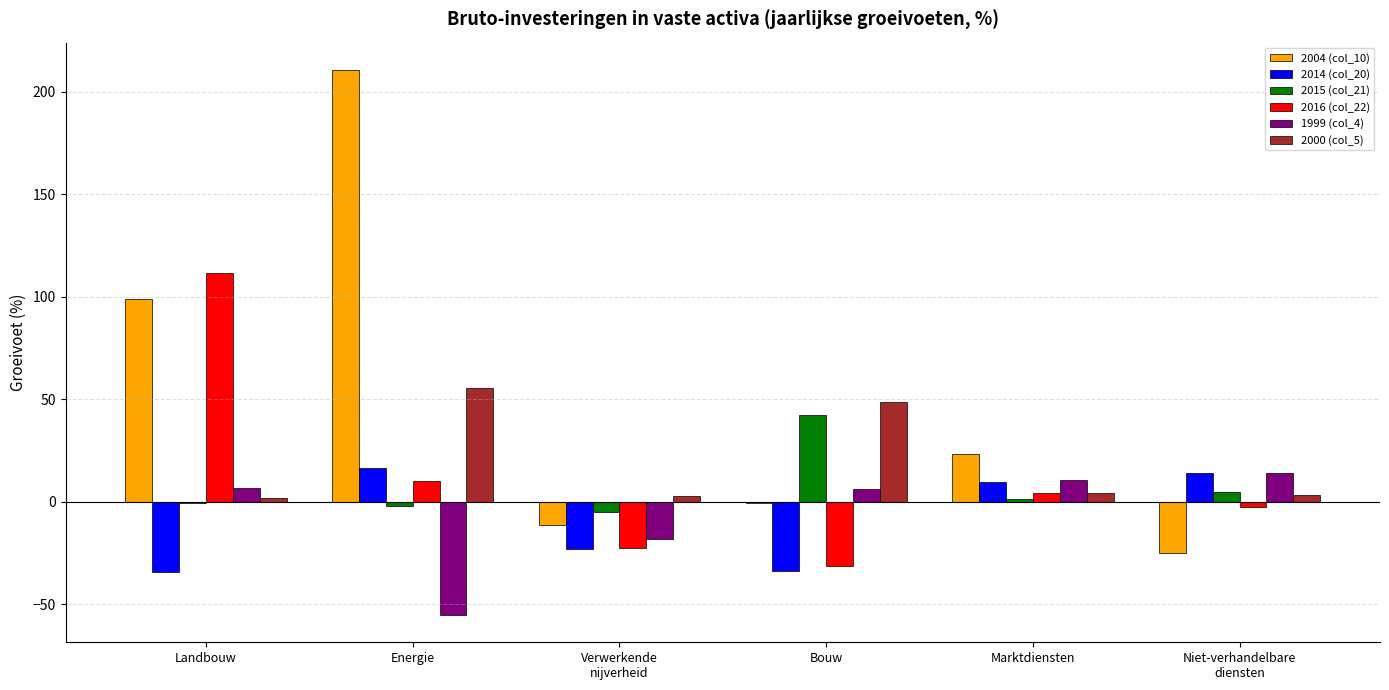

Which series has the largest total across all categories?

2004 (col_10)